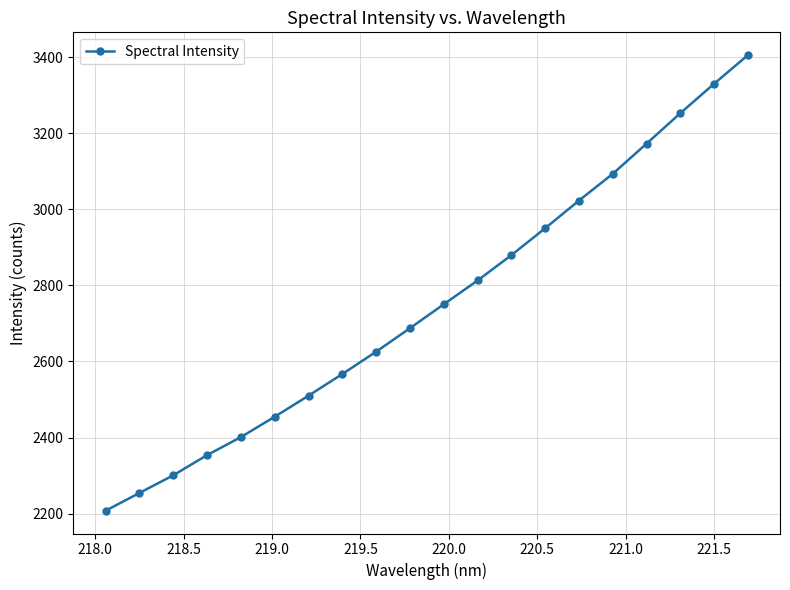

What is the minimum value shown in the chart?

2207.6